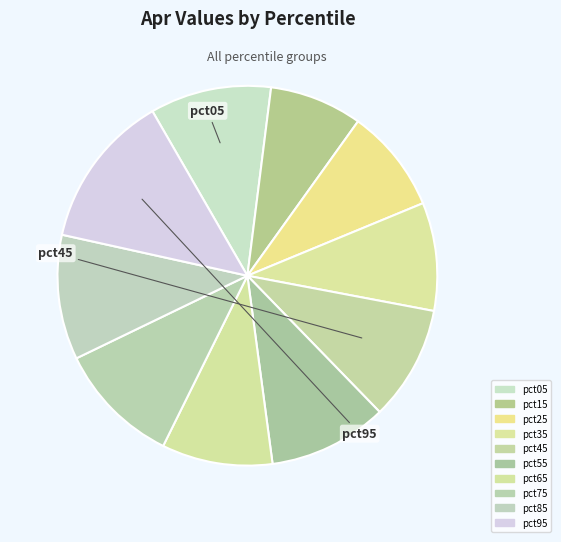

Which slice is the smallest?

pct15